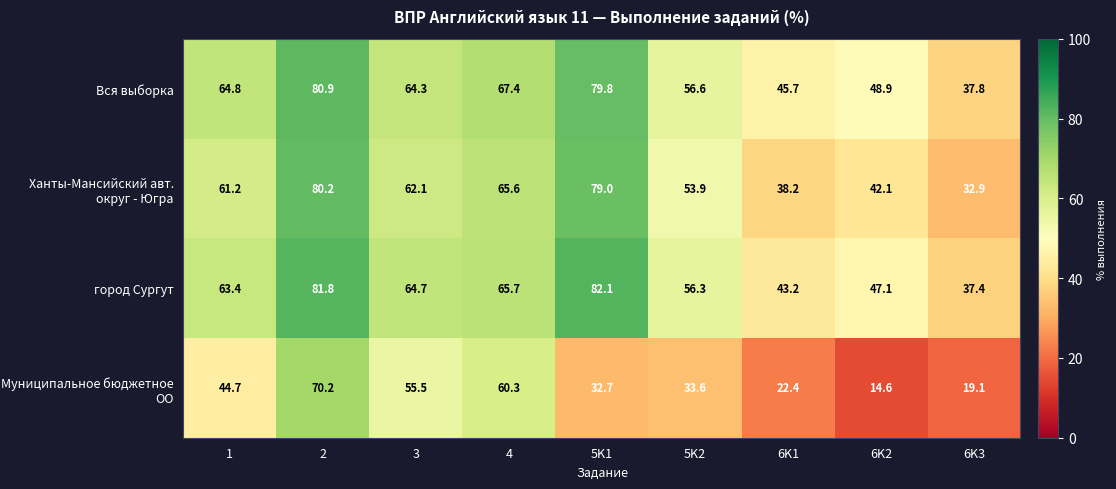

What is the lowest value of the город Сургут series?

37.4